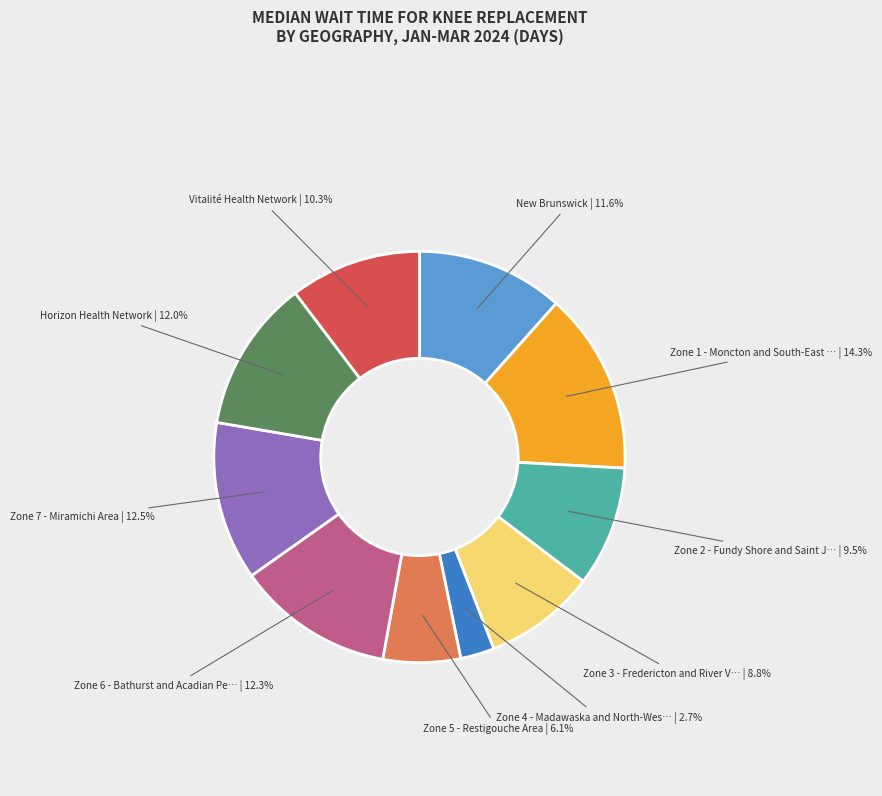

Is there a majority slice in this chart?

No